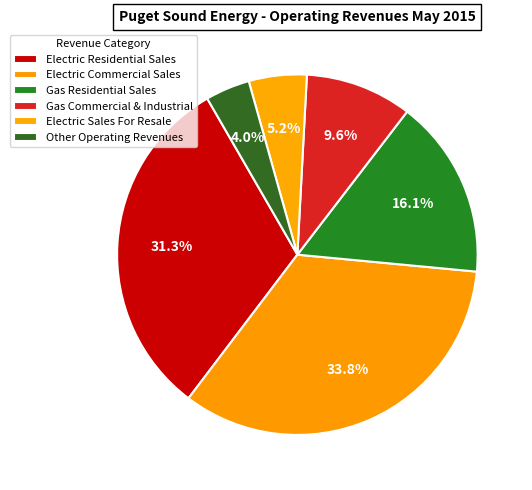

How many slices are in this pie chart?

6